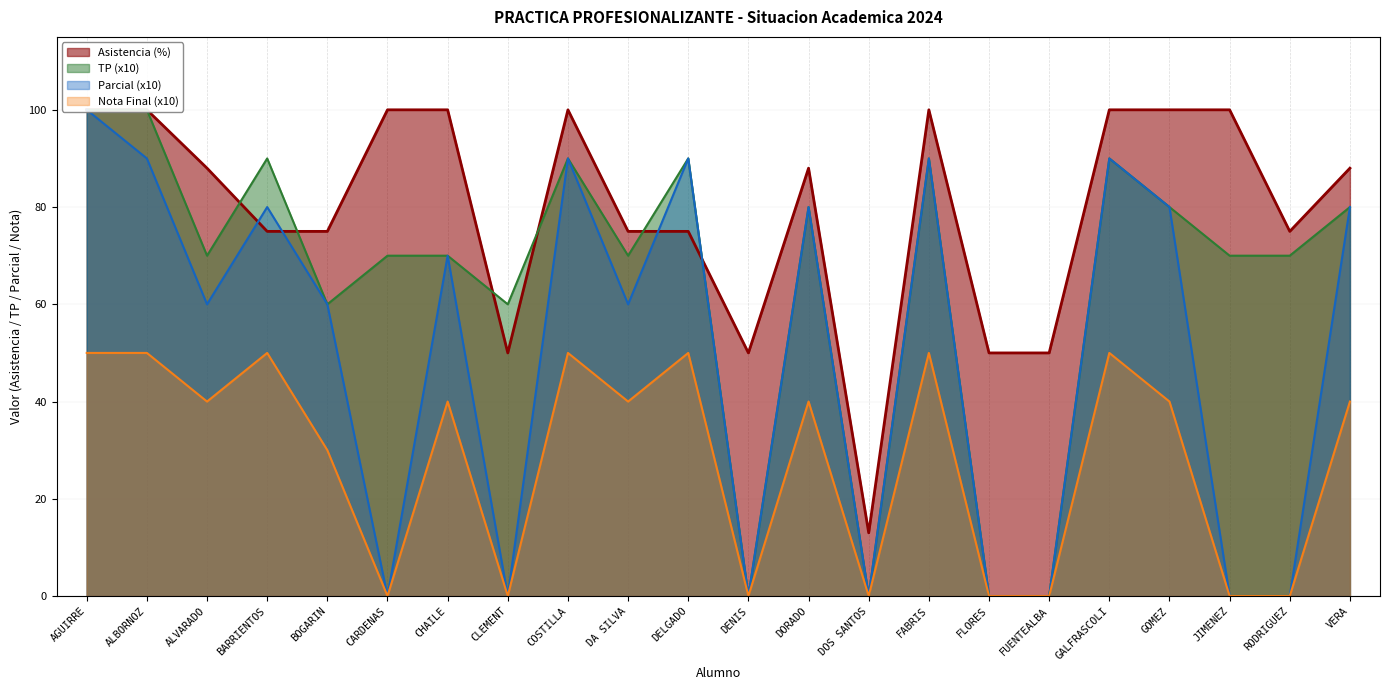

Count the TP values in the range 60 to 90.

16